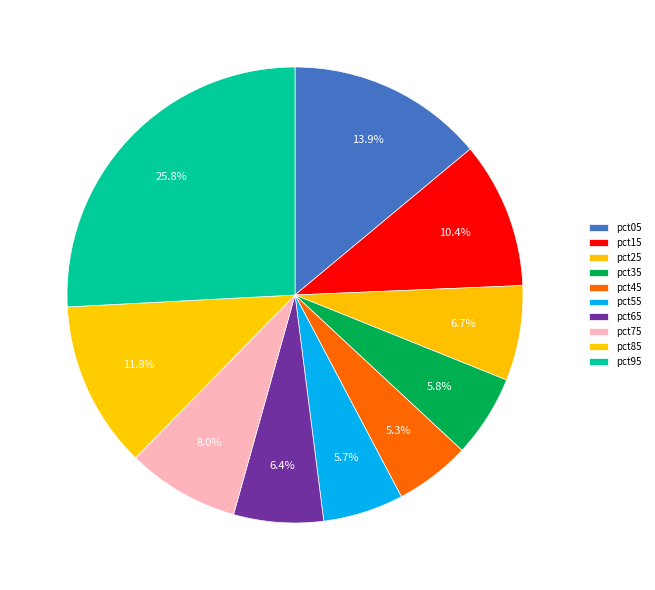

To the nearest percent, what is the difference between the pct45 and pct65 slice percentages?

1%